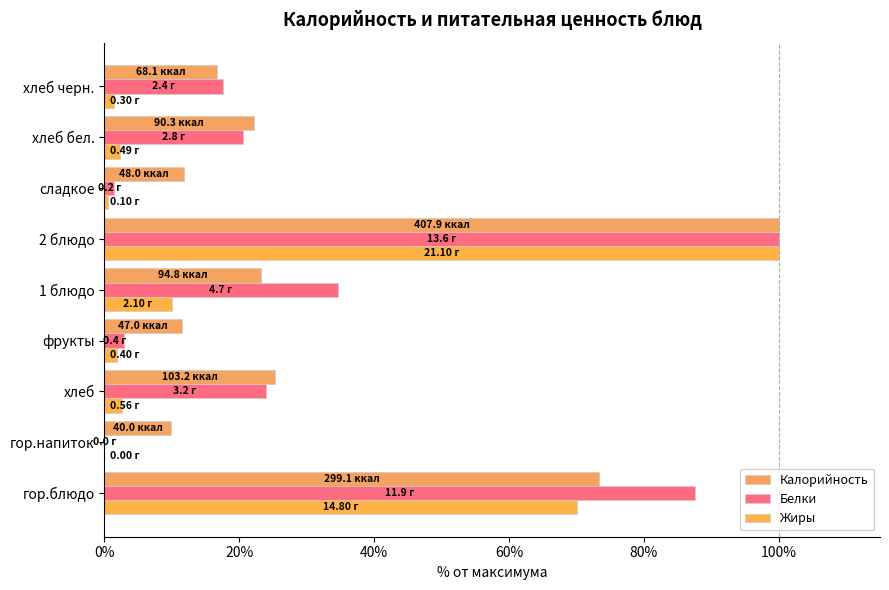

Reading right to left, list all the values displayed in this chart.

Калорийность: 16.7	22.1	11.8	100.0	23.2	11.5	25.3	9.8	73.3
Белки: 17.6	20.6	1.5	100.0	34.6	2.9	23.9	0.0	87.5
Жиры: 1.4	2.3	0.5	100.0	10.0	1.9	2.7	0.0	70.1